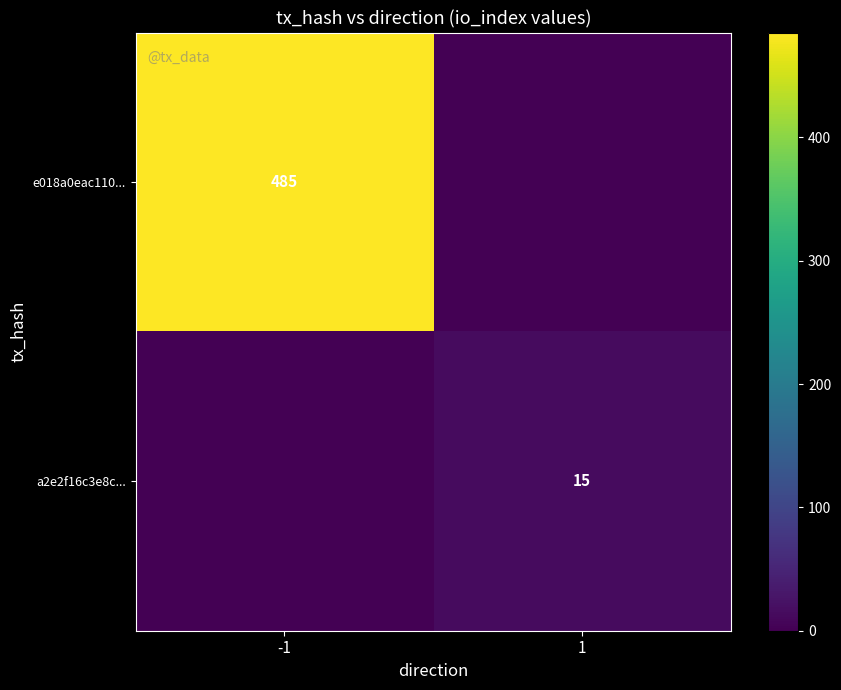

True or false: a2e2f16c3e8c... has a value of 20 at 1.

False